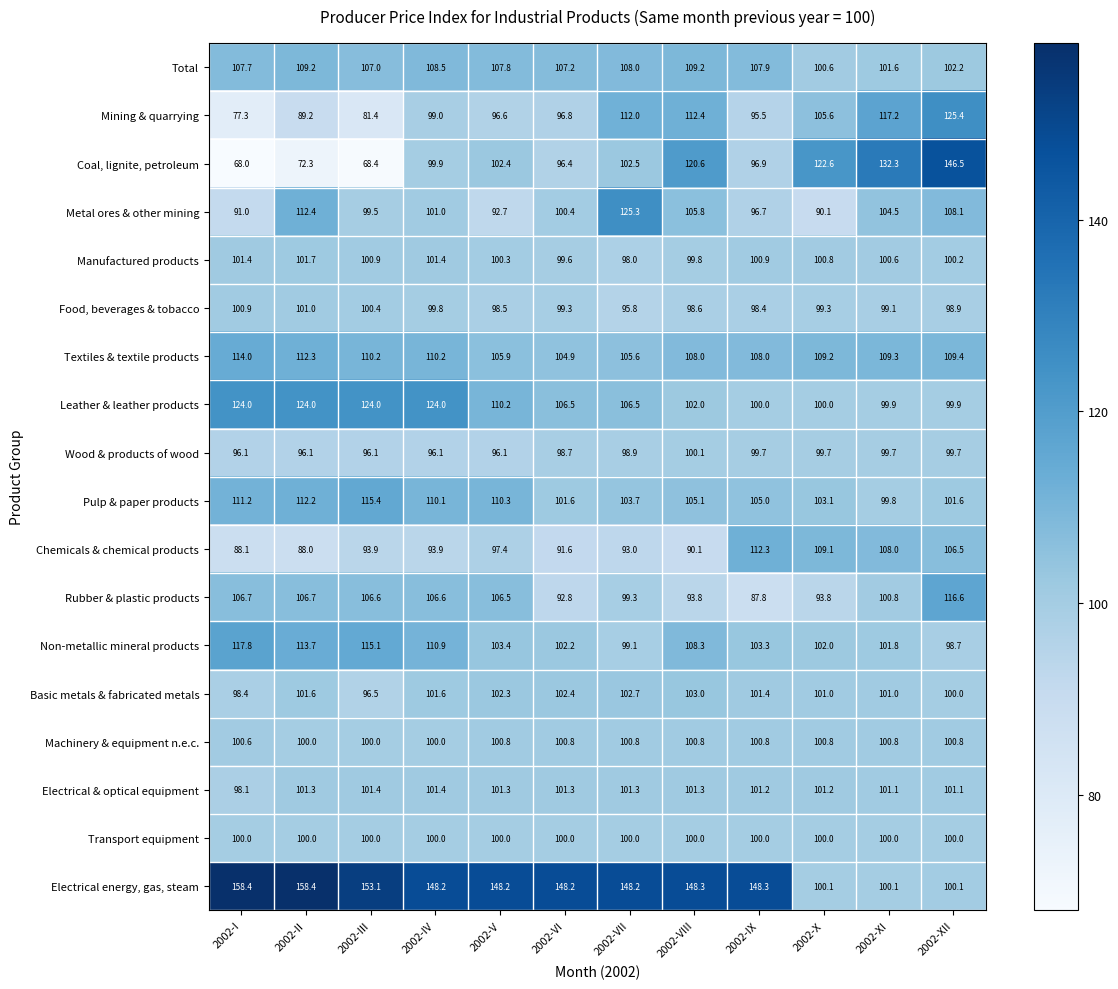

Which series changed the most between 2002-I and 2002-X?

Electrical energy, gas, steam